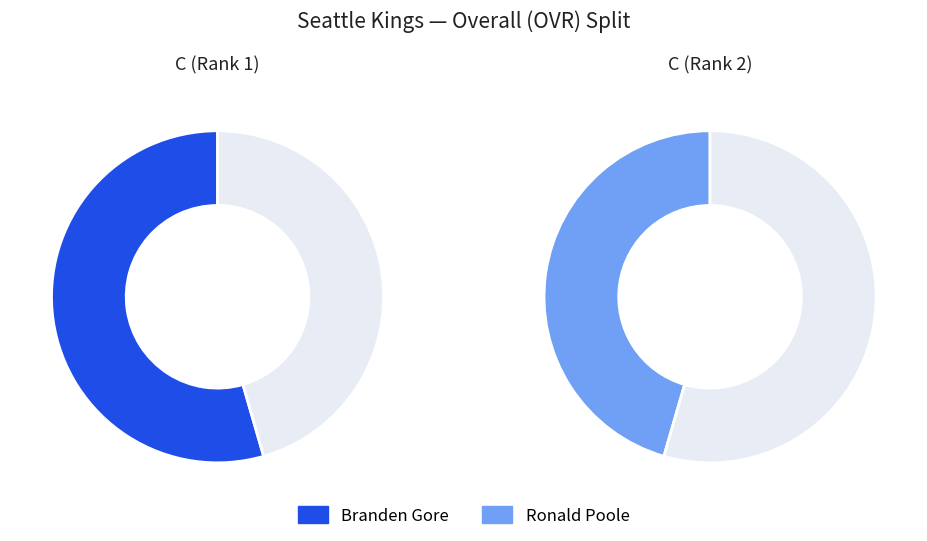

To the nearest percent, what portion does Branden Gore represent?

54%